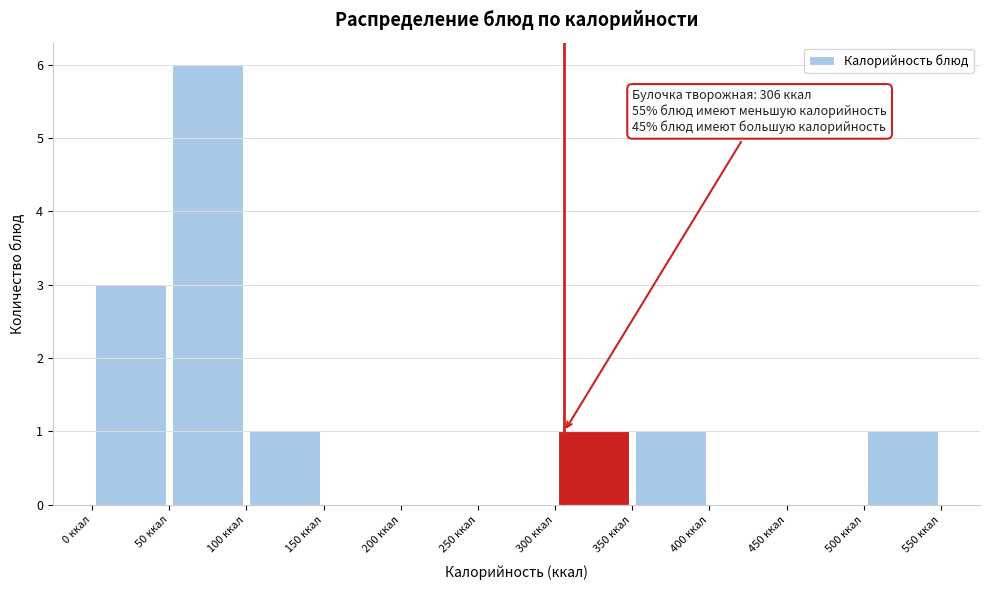

Which range on the x-axis has the tallest bar?

50 to 100